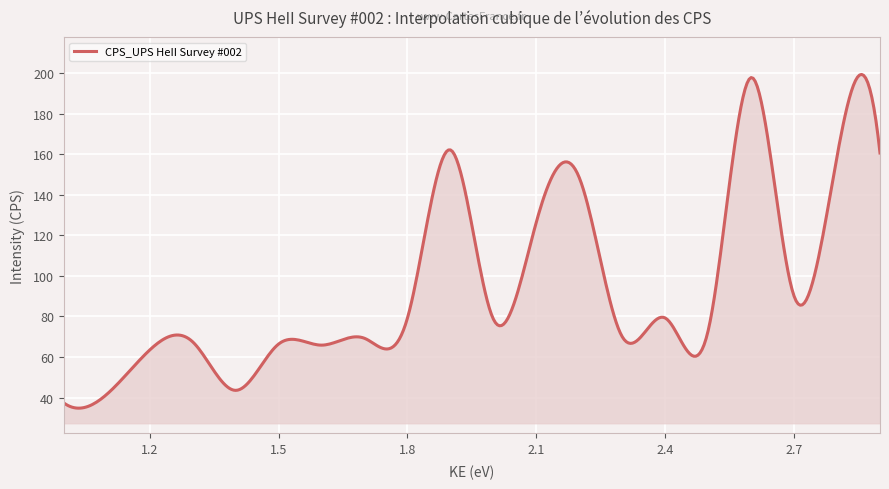

What is the smallest value displayed?

34.8